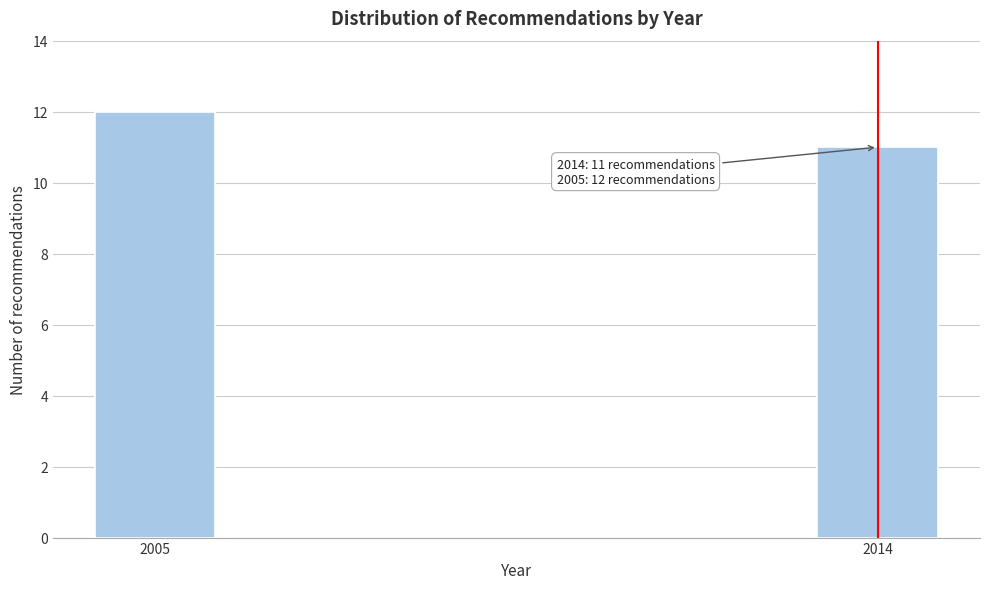

Reading left to right, list all the values displayed in this chart.

12	11